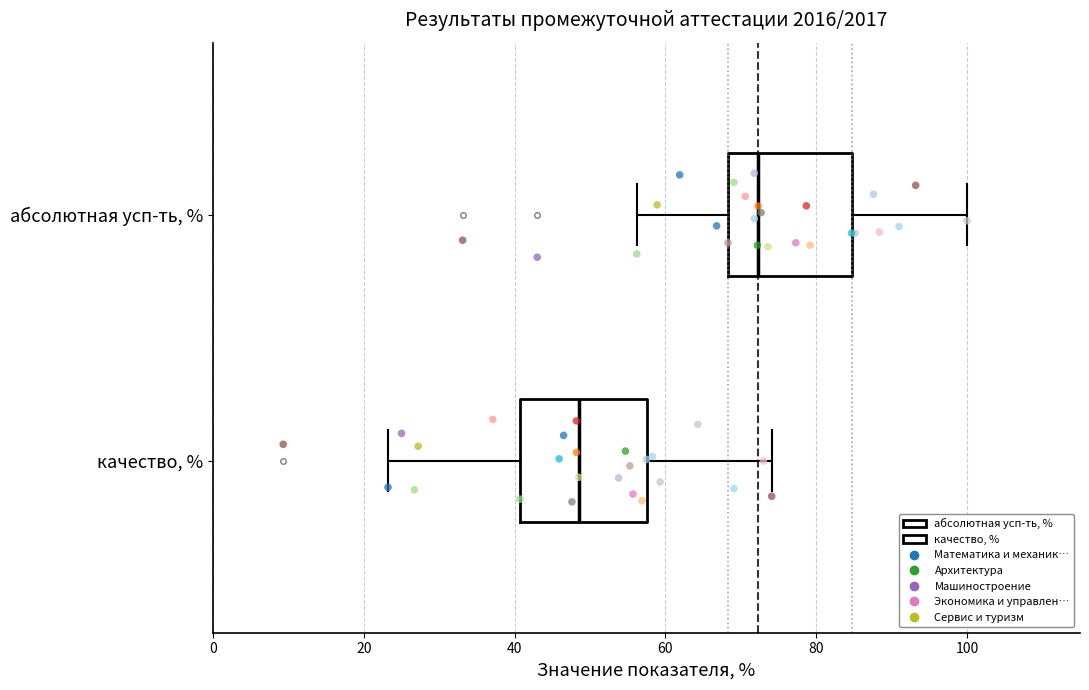

Reading bottom to top, read every box against the x-axis: the position of its median line, the range the box covers, and the ends of its whiskers. The values are not printed on the chart, so give them approximately, as read against the axis.

качество, %: median 48, box 40 to 58, whiskers 24 to 74
абсолютная усп-ть, %: median 72, box 68 to 84, whiskers 56 to 100